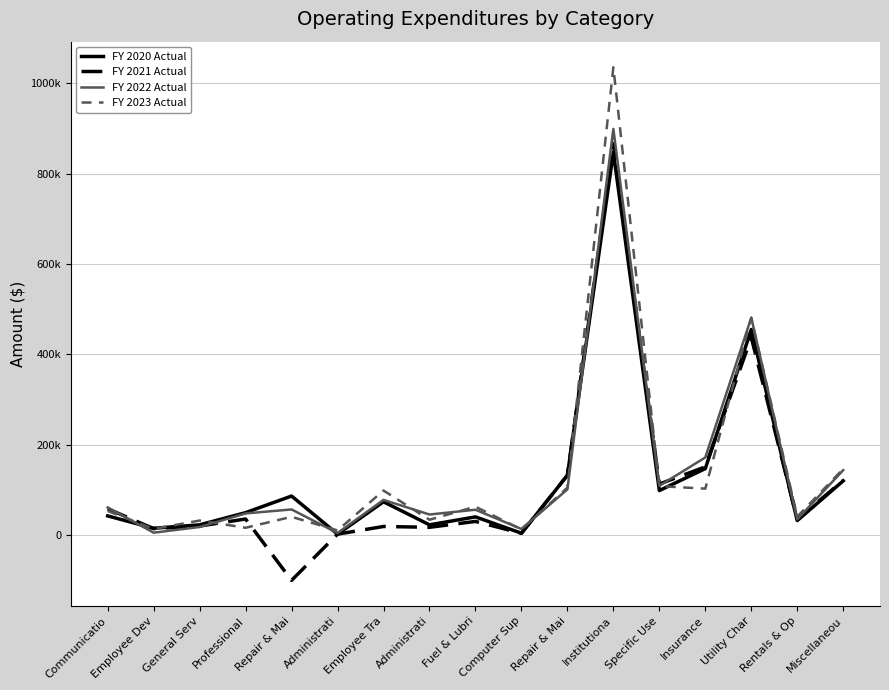

Is this an area chart (filled region under the line)?

No